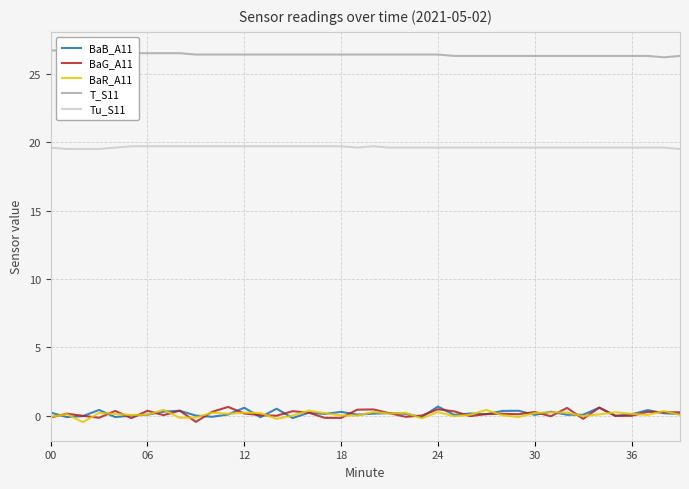

At which category does Tu_S11 reach its first local peak?

20